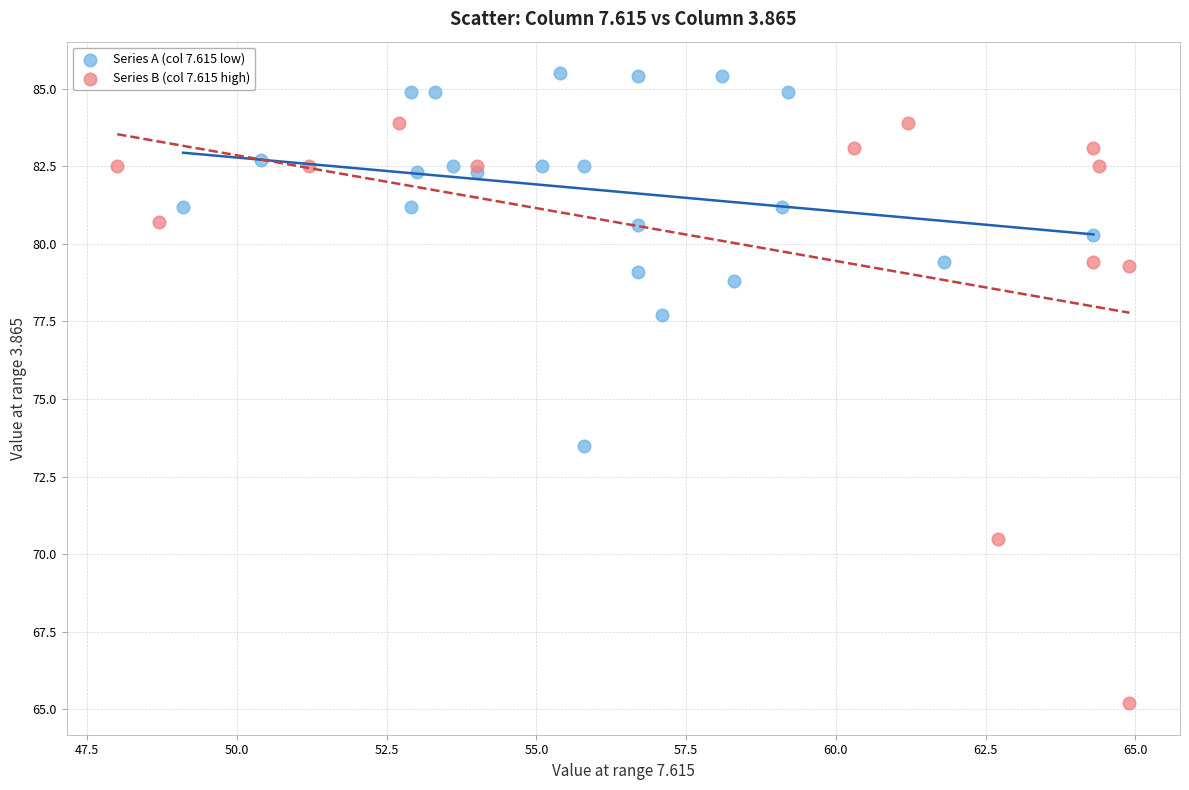

Which series reaches the maximum Y coordinate?

Series A (col 7.615 low)